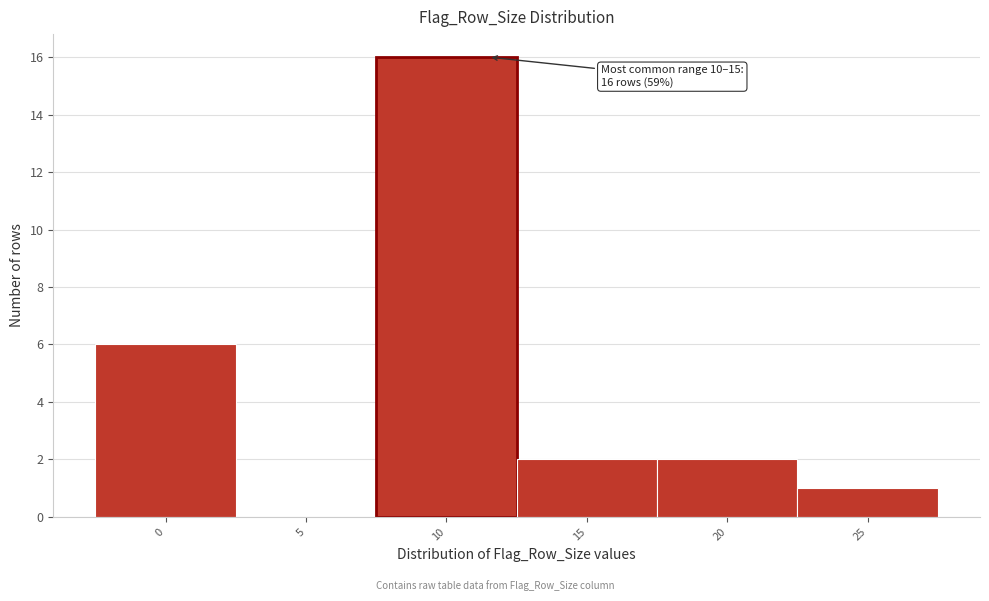

Reading left to right, transcribe all the data shown in this chart.

0=6	5=0	10=16	15=2	20=2	25=1